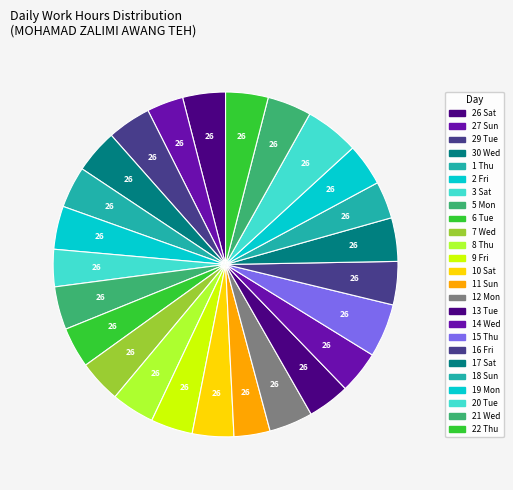

How many segments does this pie chart have?

25